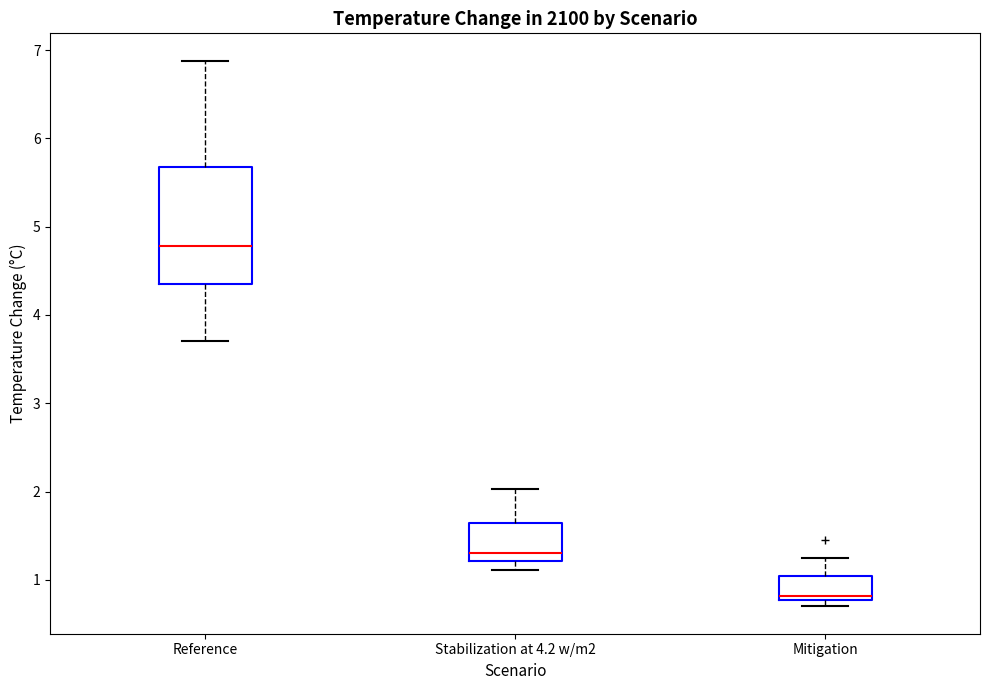

Which box is the tallest, from its lower edge to its upper edge?

Reference